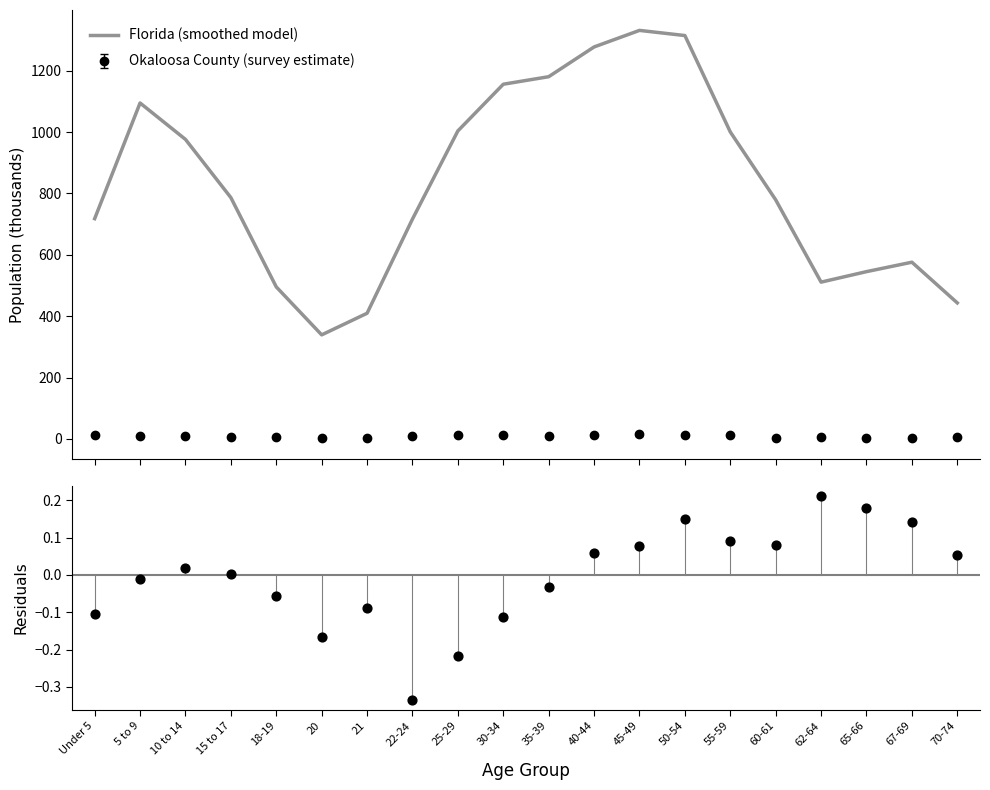

True or false: Florida (smoothed model) and Okaloosa County (survey estimate) intersect in this chart.

False